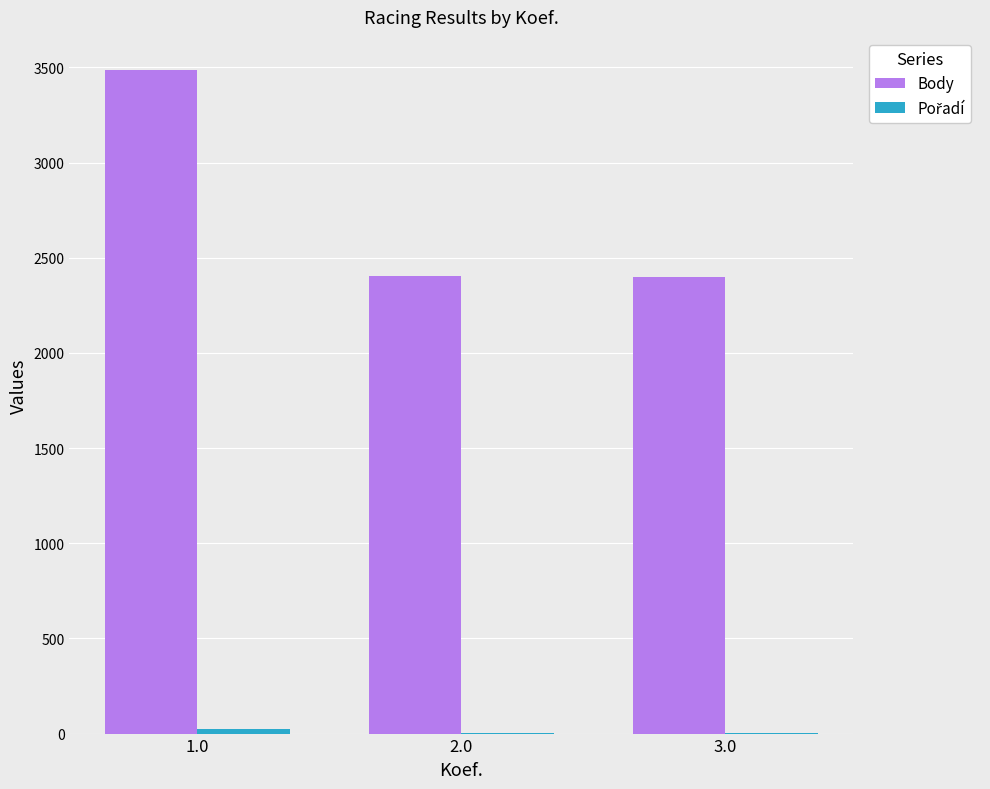

Between 1.0 and 2.0, which series saw the biggest shift?

Body